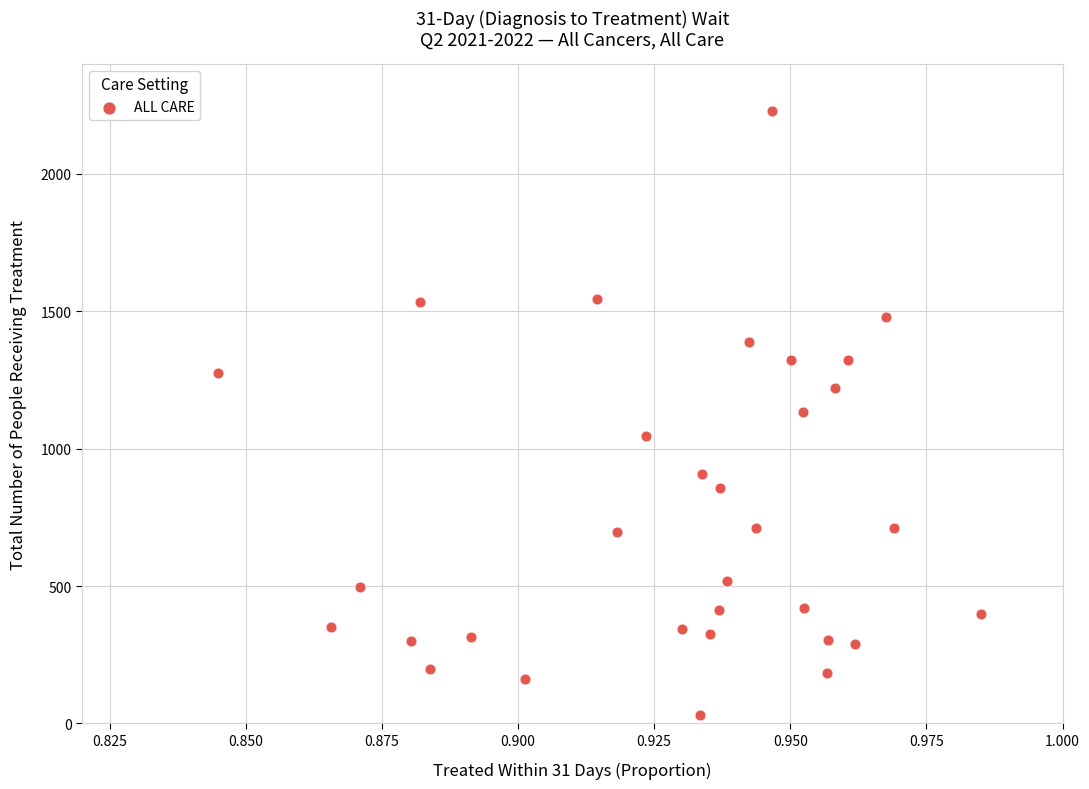

What is the range of Y values (max minus min)?

2197